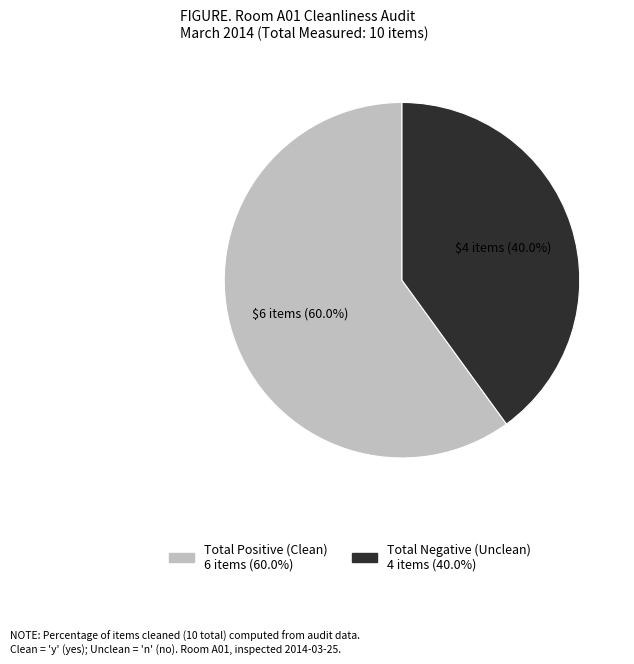

What percentage is the Total Positive (Clean) slice, to the nearest percent?

60%